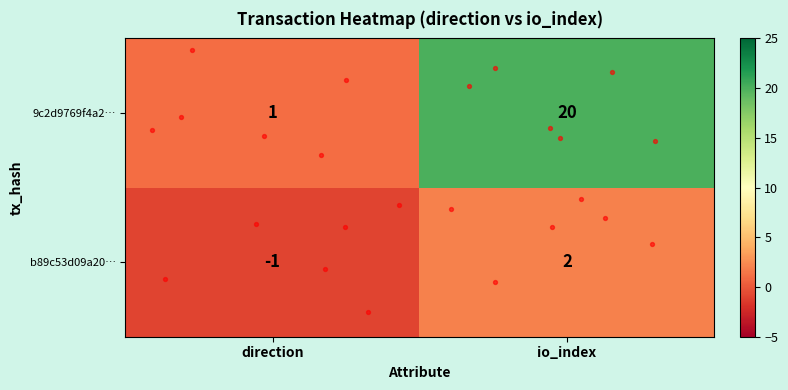

Which series has the largest range (max minus min)?

9c2d9769f4a2…